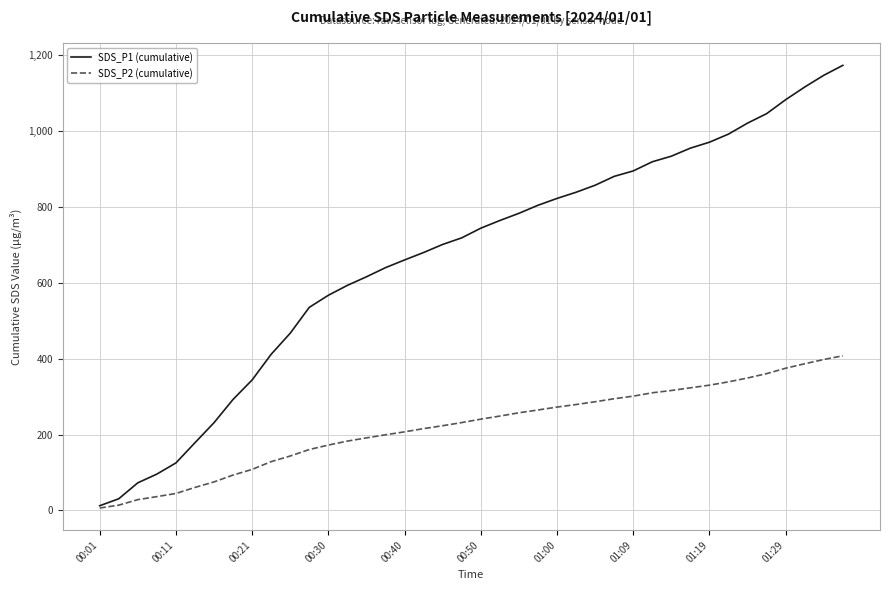

Which series has the largest total across all categories?

SDS_P1 (cumulative)